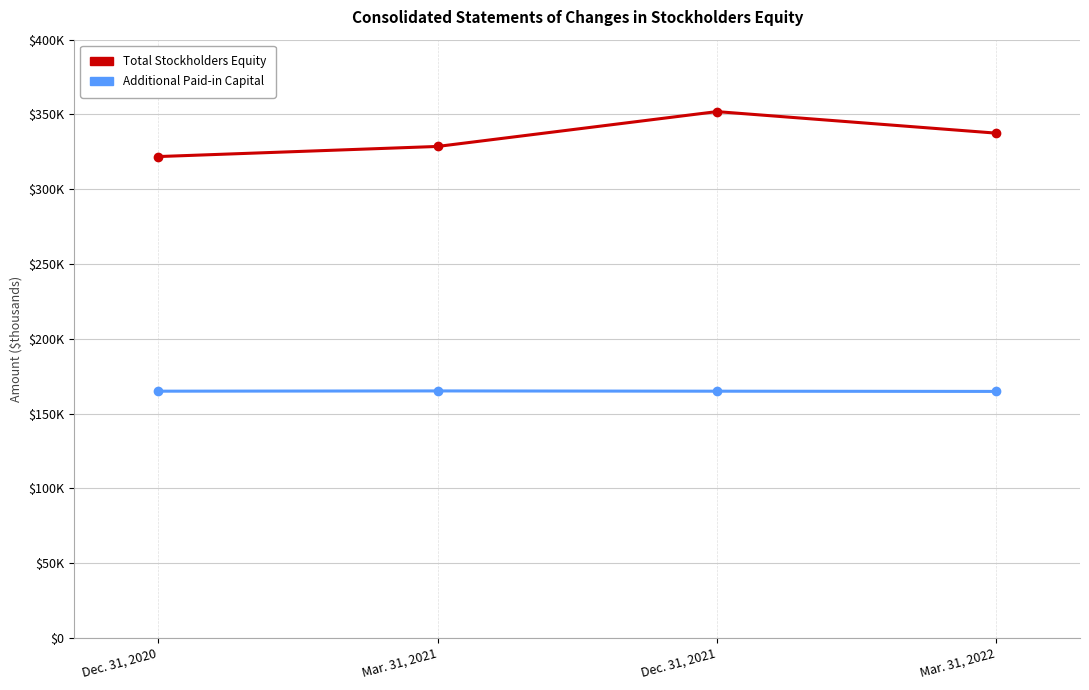

What are all the series names shown in the legend?

Total Stockholders Equity, Additional Paid-in Capital